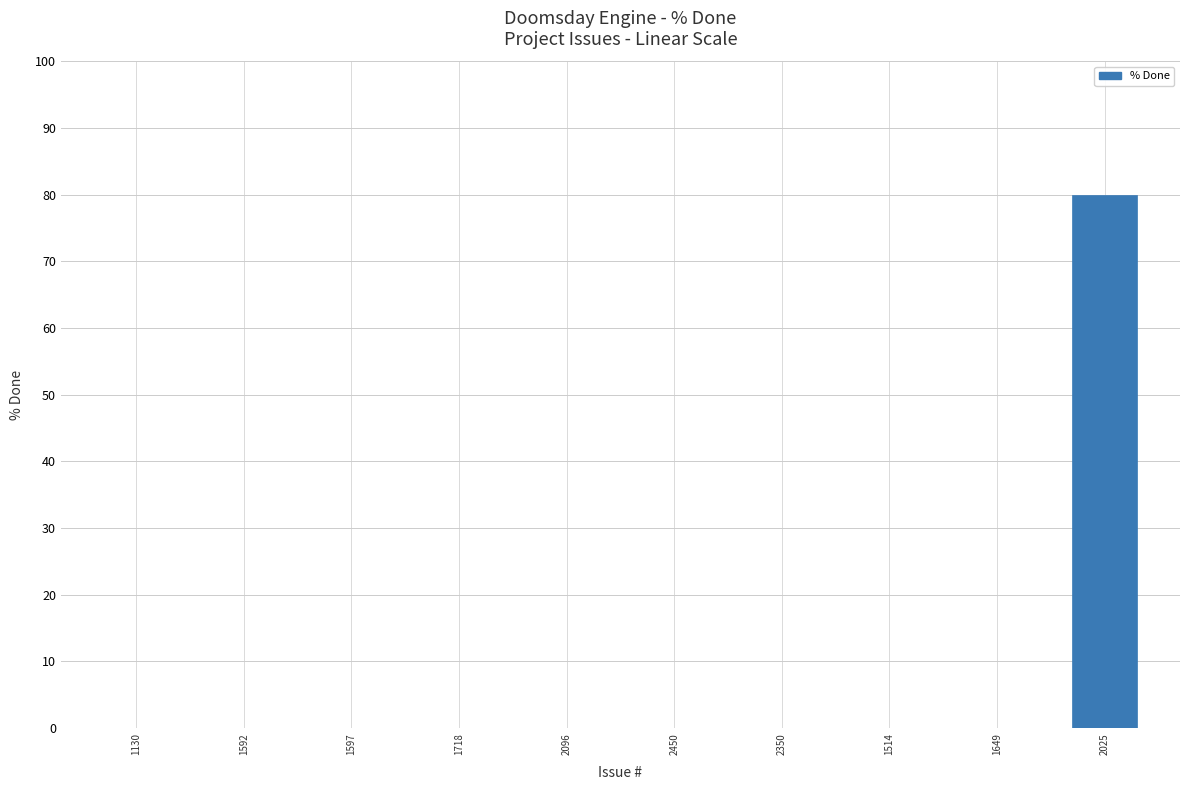

True or false: the data shows 53 at 2350.

False